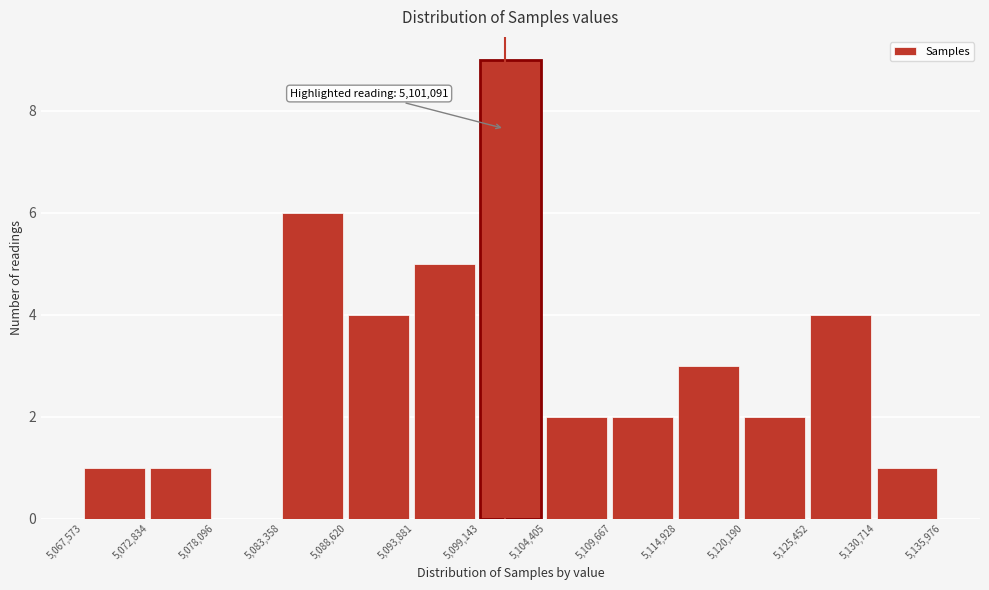

Which range on the x-axis has the tallest bar?

5,099,143 to 5,104,405